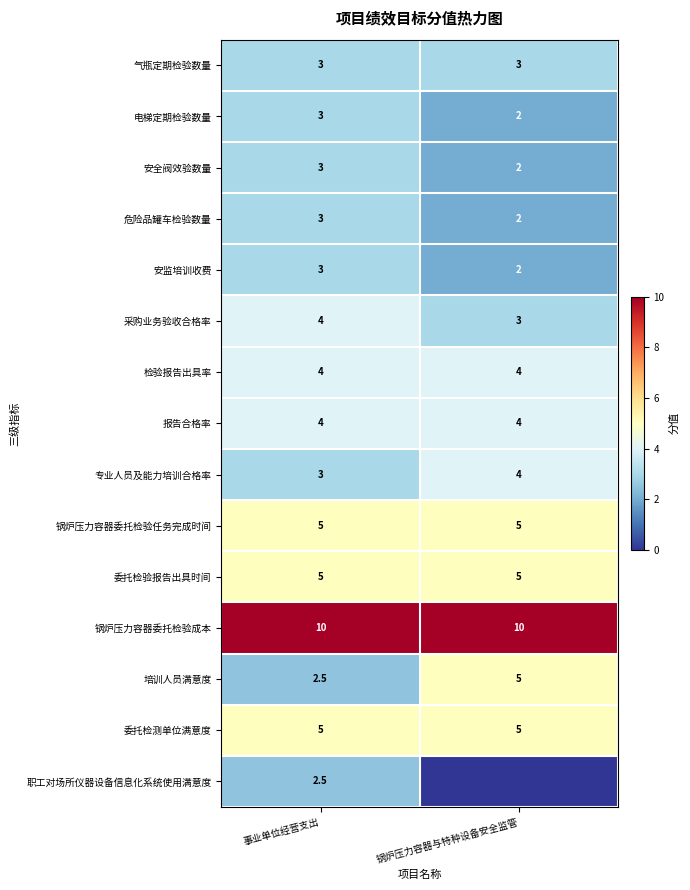

What is the average value of the 安全阀效验数量 series?

2.5